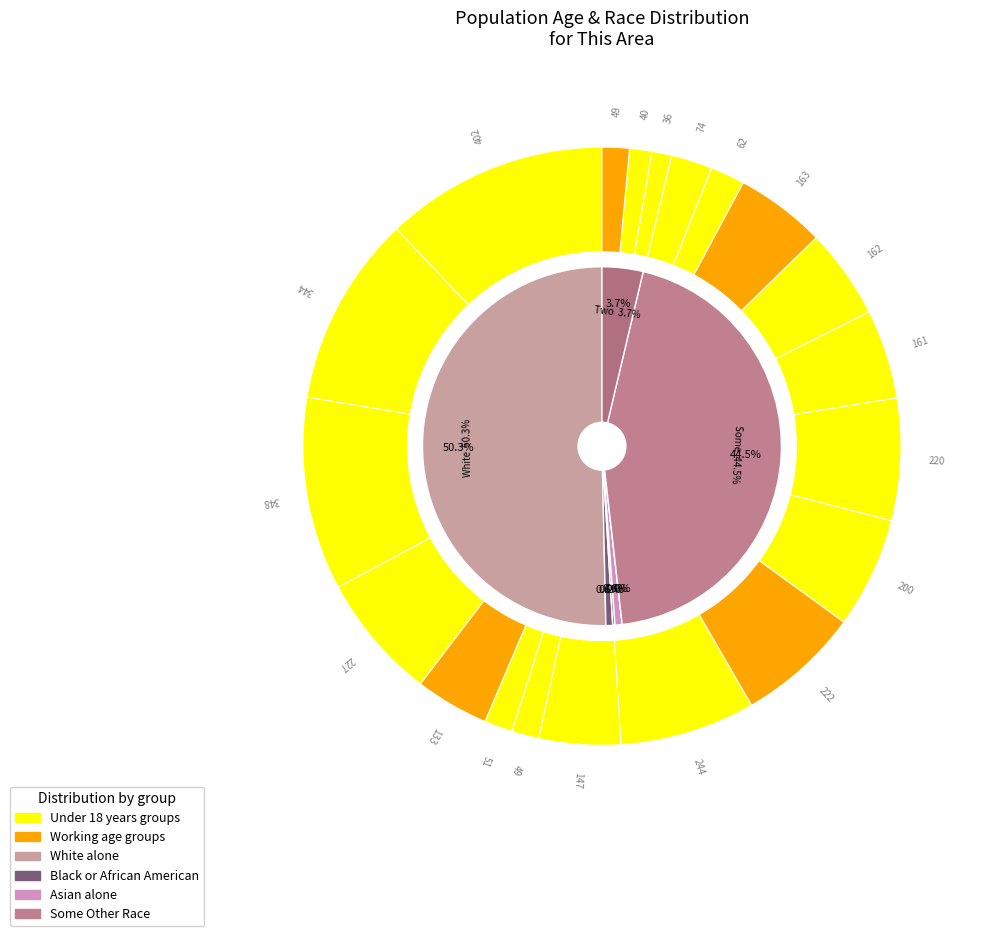

What percentage is the 40 to 44 years slice, to the nearest percent?

7%